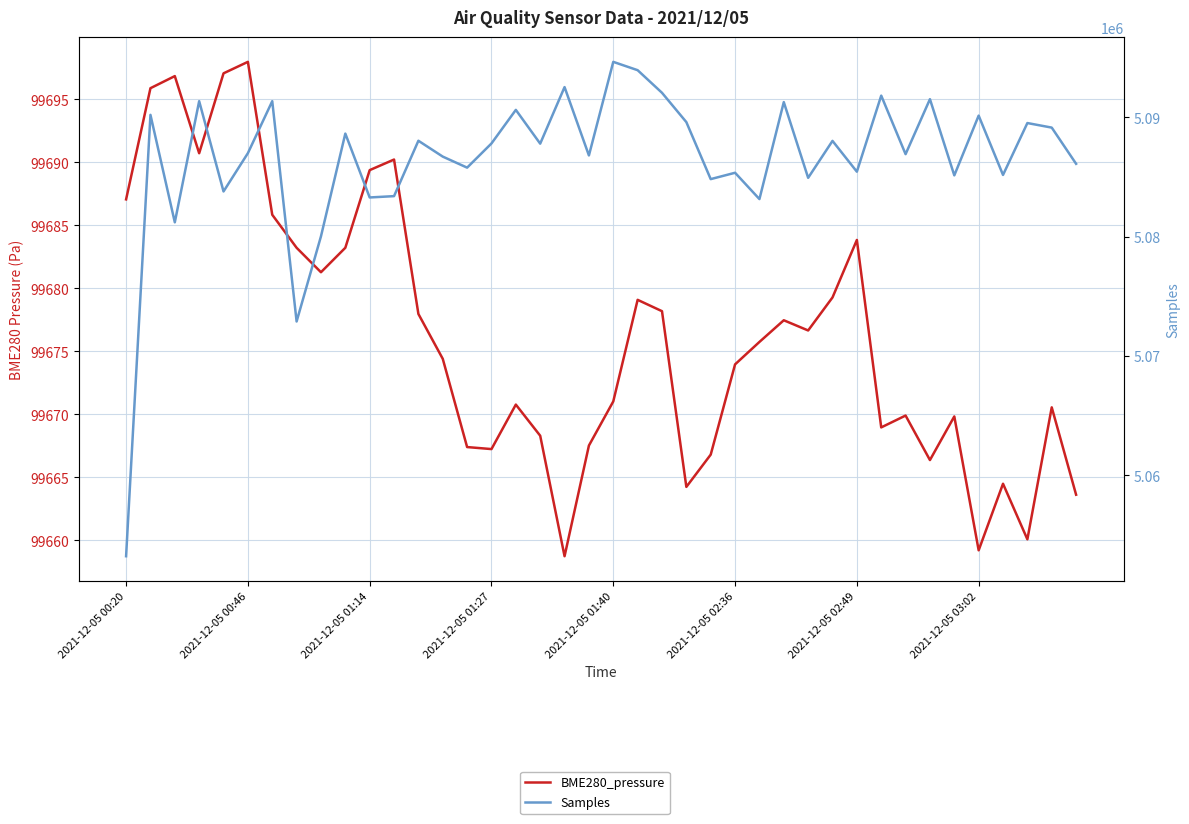

What is the spread (max minus min) of values at 8?

4980347.7